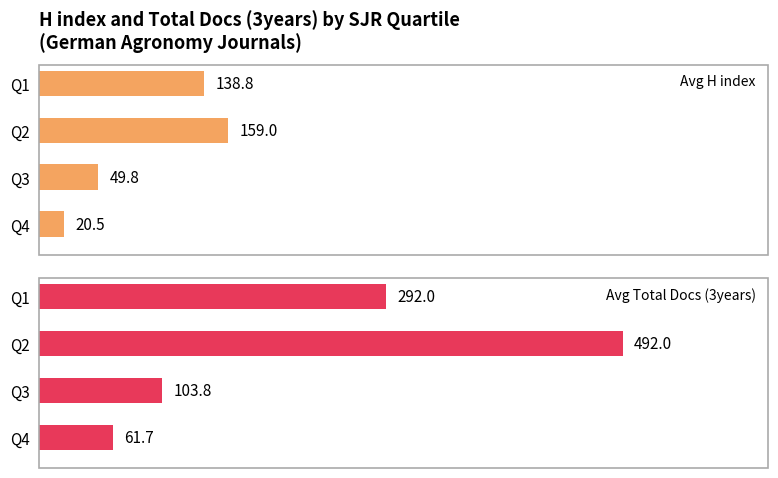

At which category is the sum across all series the highest?

1